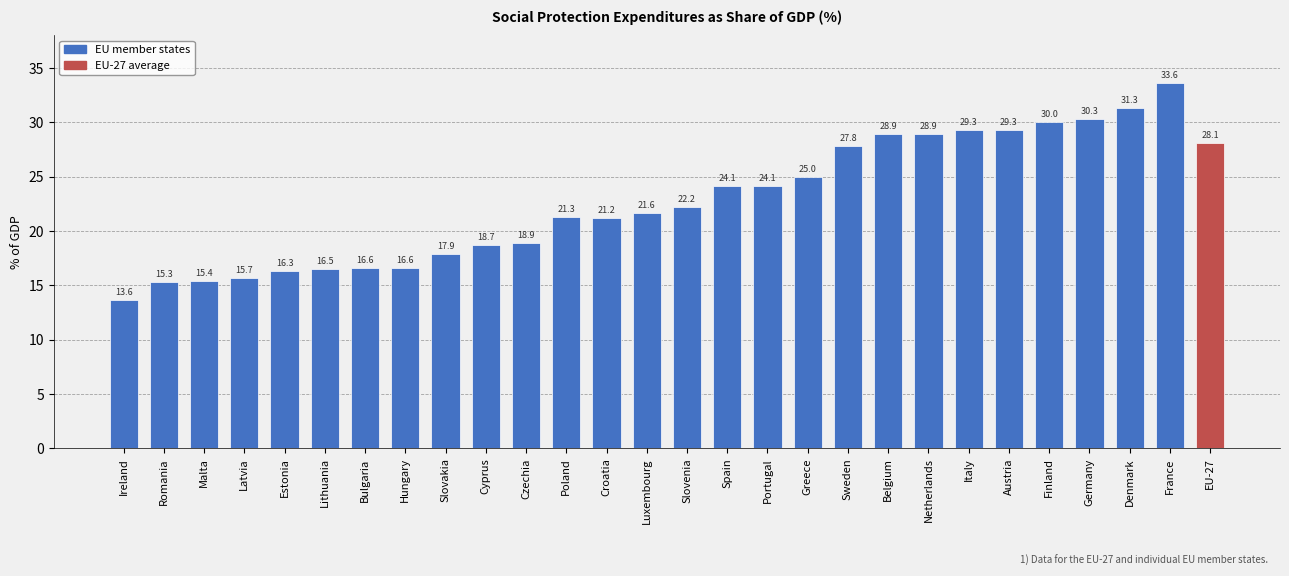

What is the change in value from Estonia to Hungary?

+0.3